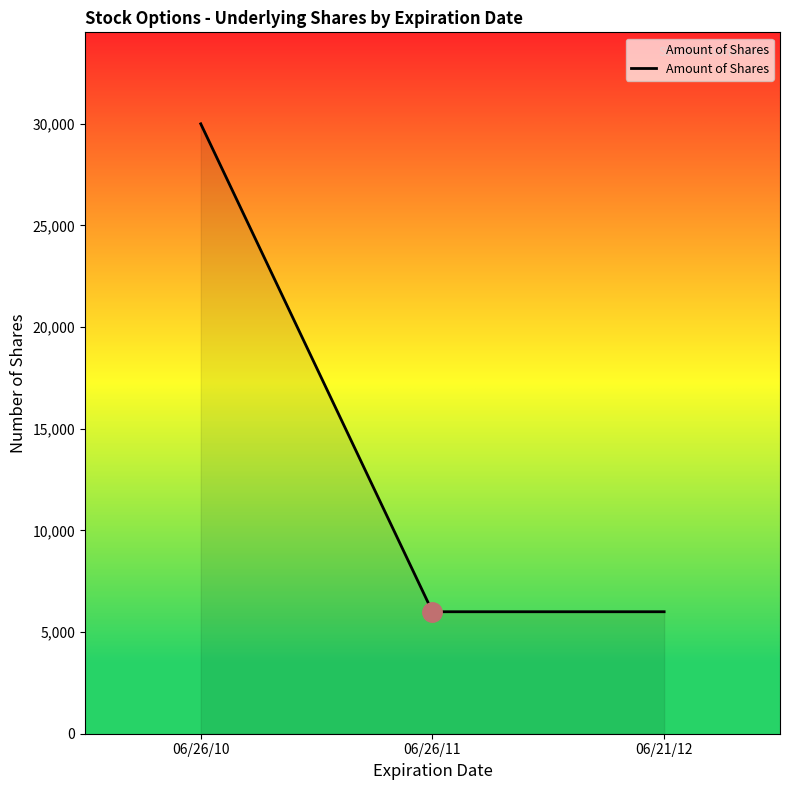

What is the sum of the values at 06/21/12 and 06/26/11?

12000